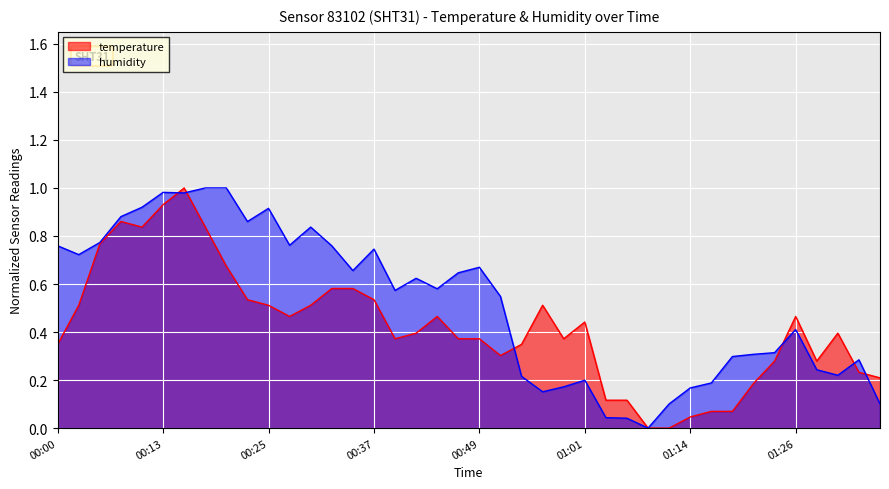

Reading right to left, what are all the values shown in this chart?

temperature: 01:36=0.2	01:33=0.2	01:31=0.4	01:28=0.3	01:26=0.5	01:23=0.3	01:21=0.2	01:18=0.1	01:16=0.1	01:14=0.0	01:11=0.0	01:09=0.0	01:06=0.1	01:04=0.1	01:01=0.4	00:59=0.4	00:56=0.5	00:54=0.3	00:52=0.3	00:49=0.4	00:47=0.4	00:44=0.5	00:42=0.4	00:39=0.4	00:37=0.5	00:34=0.6	00:32=0.6	00:30=0.5	00:27=0.5	00:25=0.5	00:22=0.5	00:20=0.7	00:17=0.8	00:15=1.0	00:13=0.9	00:10=0.8	00:08=0.9	00:05=0.8	00:03=0.5	00:00=0.3
humidity: 01:36=0.1	01:33=0.3	01:31=0.2	01:28=0.2	01:26=0.4	01:23=0.3	01:21=0.3	01:18=0.3	01:16=0.2	01:14=0.2	01:11=0.1	01:09=0.0	01:06=0.0	01:04=0.0	01:01=0.2	00:59=0.2	00:56=0.2	00:54=0.2	00:52=0.5	00:49=0.7	00:47=0.6	00:44=0.6	00:42=0.6	00:39=0.6	00:37=0.7	00:34=0.7	00:32=0.8	00:30=0.8	00:27=0.8	00:25=0.9	00:22=0.9	00:20=1.0	00:17=1.0	00:15=1.0	00:13=1.0	00:10=0.9	00:08=0.9	00:05=0.8	00:03=0.7	00:00=0.8